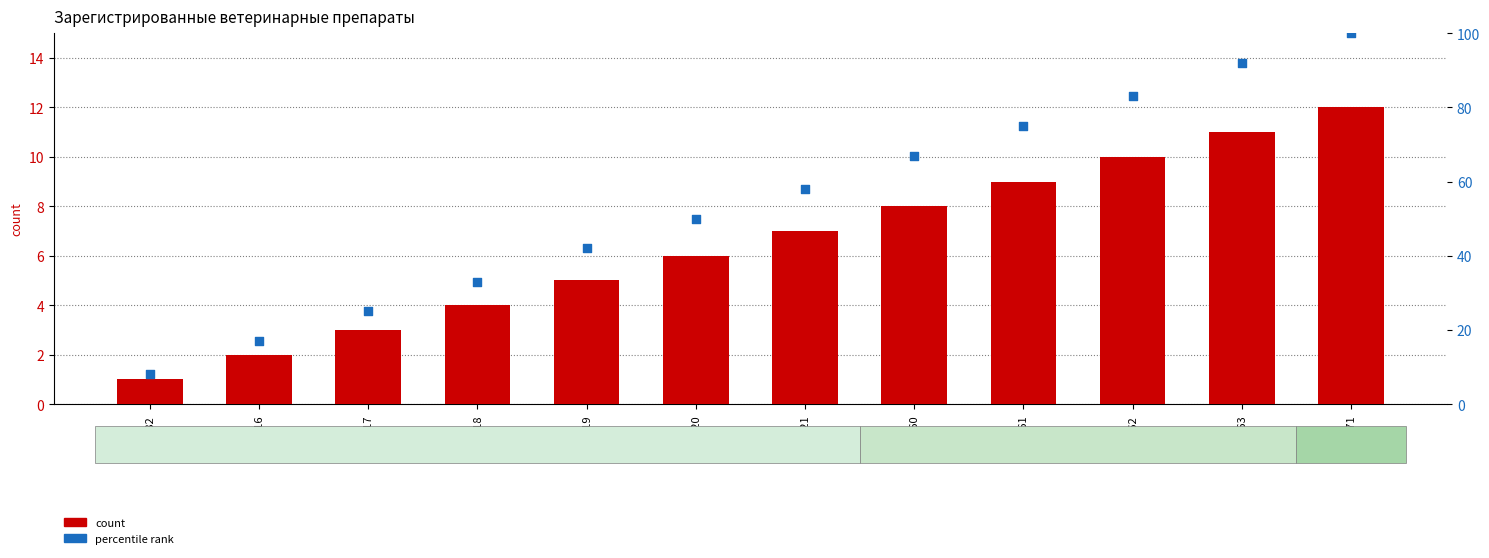

Which series has the widest spread of Y values?

percentile rank within the sample